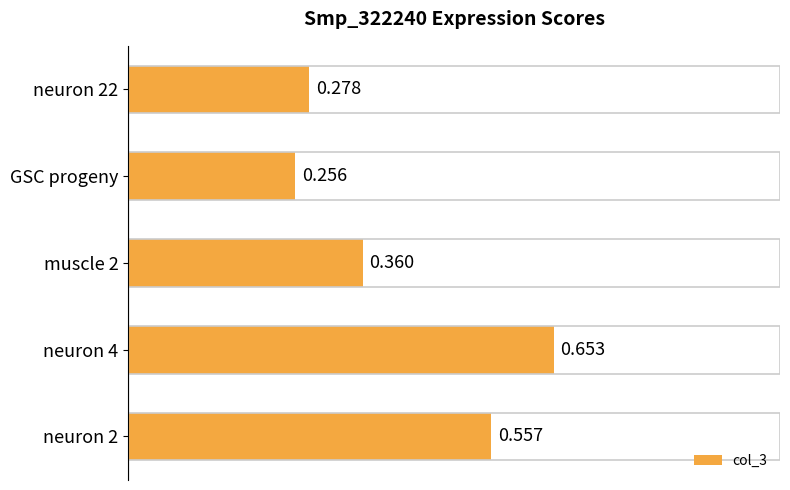

What is the change in value from GSC progeny to neuron 4?

+0.4